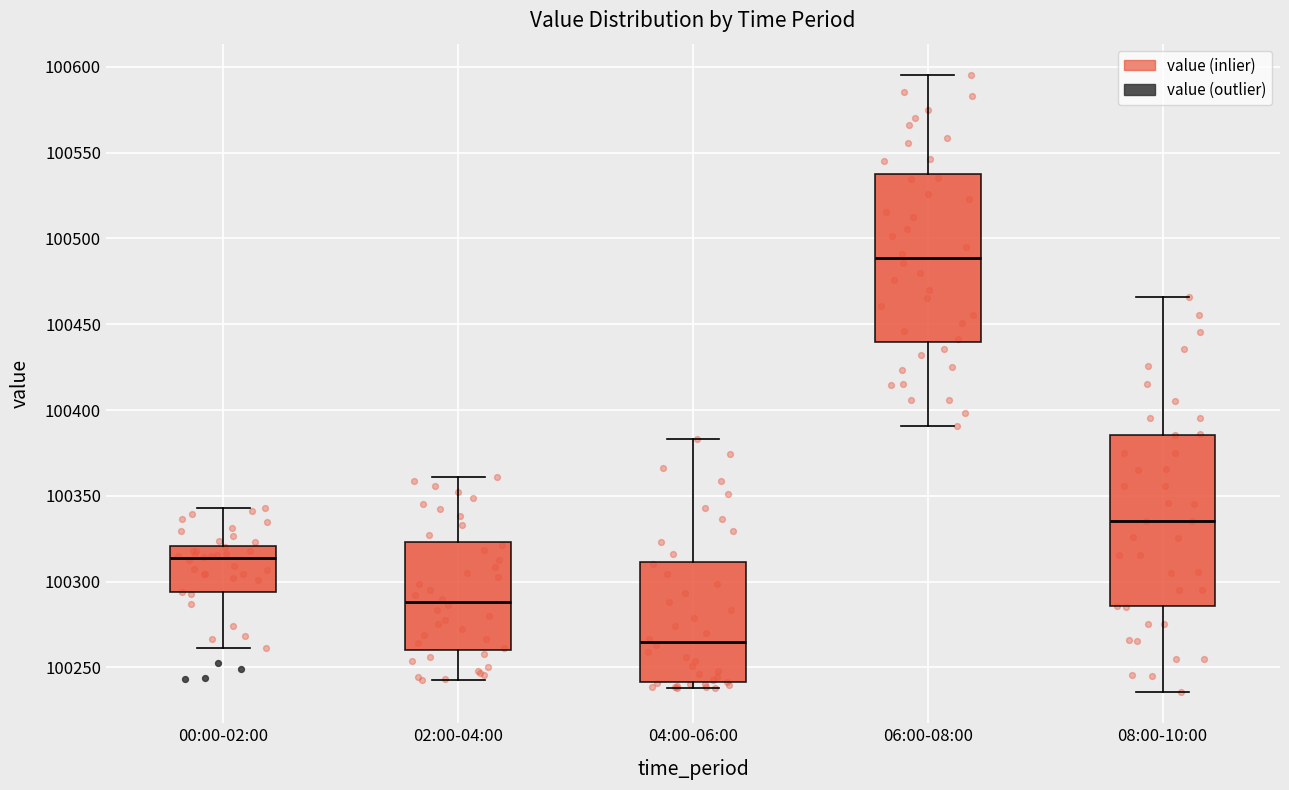

Reading left to right, read every box against the y-axis: the position of its median line, the range the box covers, and the ends of its whiskers. The values are not printed on the chart, so give them approximately, as read against the axis.

00:00-02:00: median 100315, box 100295 to 100320, whiskers 100260 to 100345
02:00-04:00: median 100290, box 100260 to 100325, whiskers 100245 to 100360
04:00-06:00: median 100265, box 100240 to 100310, whiskers 100240 (just below the box's lower edge) to 100385
06:00-08:00: median 100490, box 100440 to 100540, whiskers 100390 to 100595
08:00-10:00: median 100335, box 100285 to 100385, whiskers 100235 to 100465